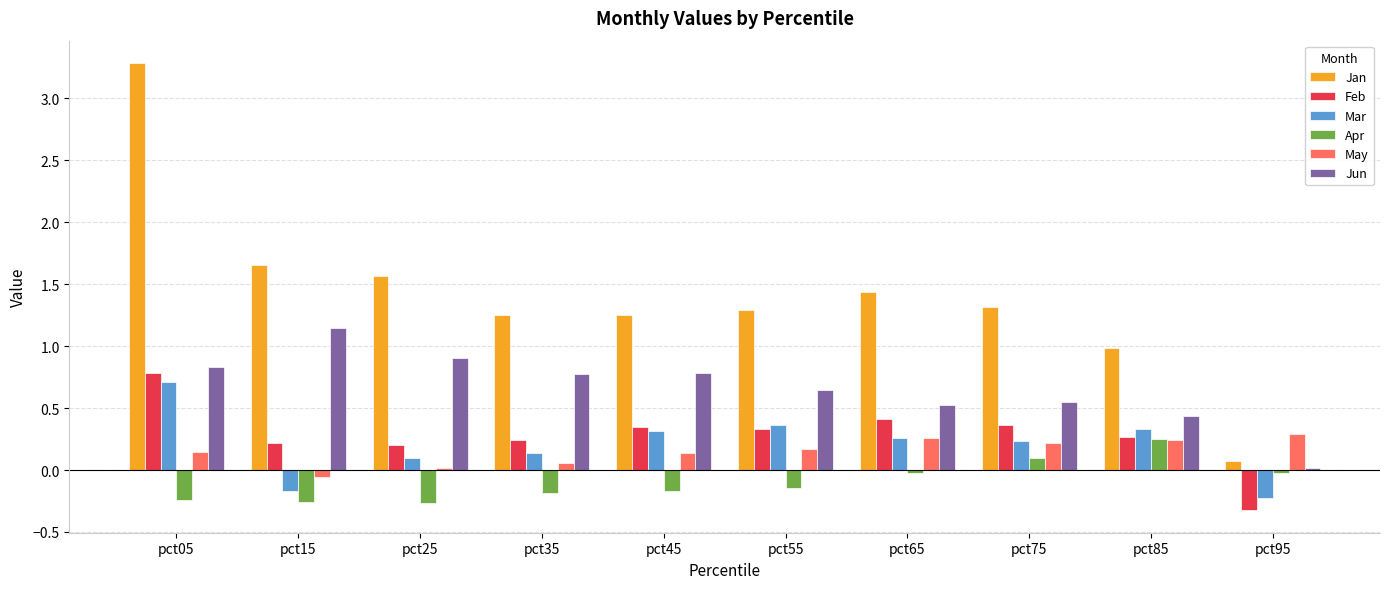

What is the spread (max minus min) of values at pct05?

3.5